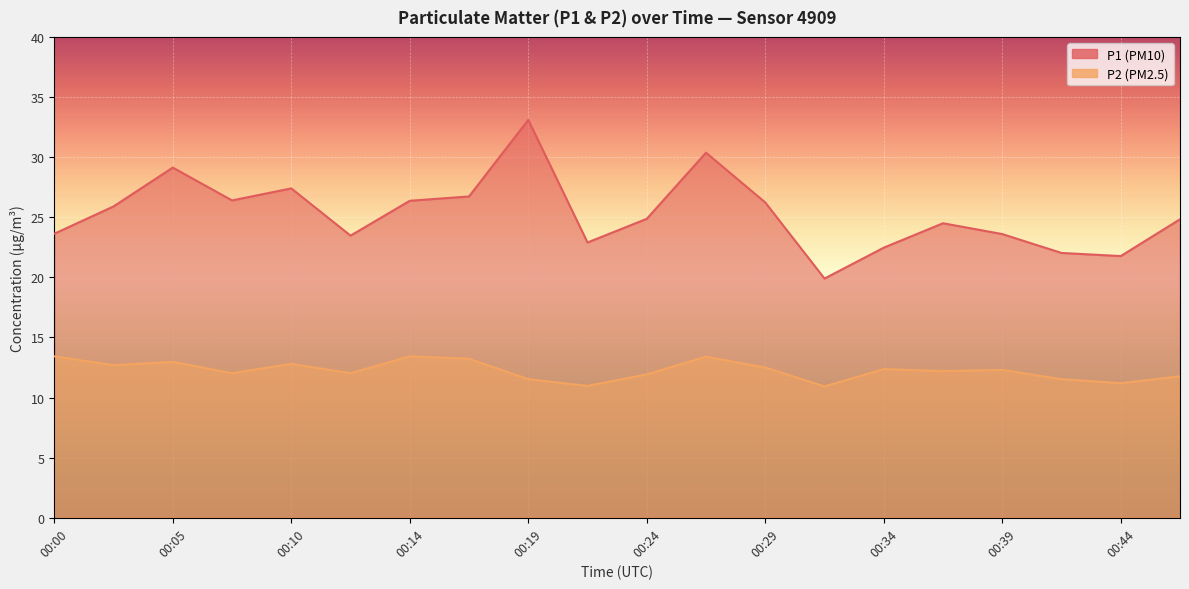

True or false: P2 and P1 cross at least once.

False